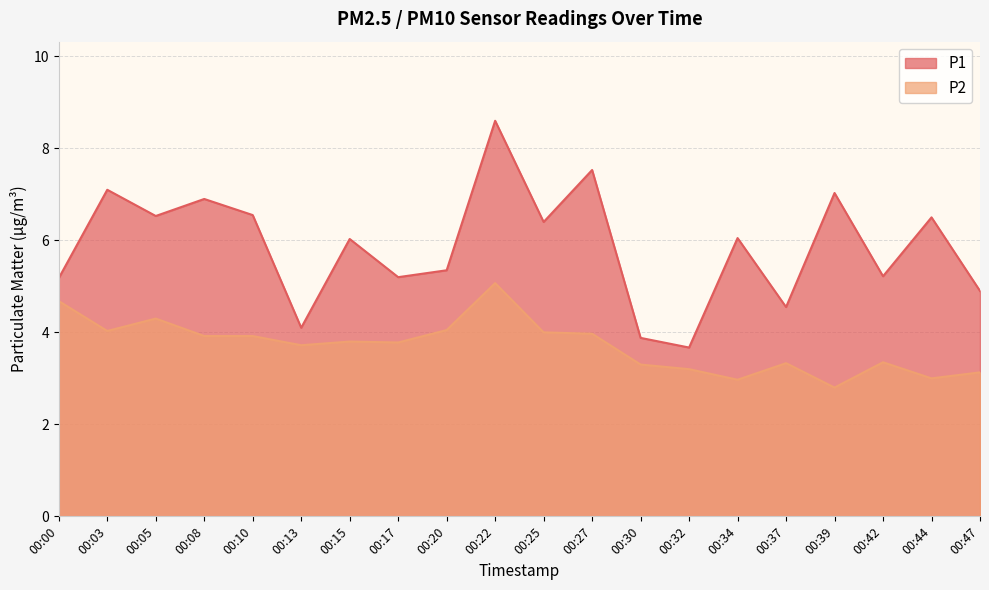

How many interior local valleys does the P2 series have?

6